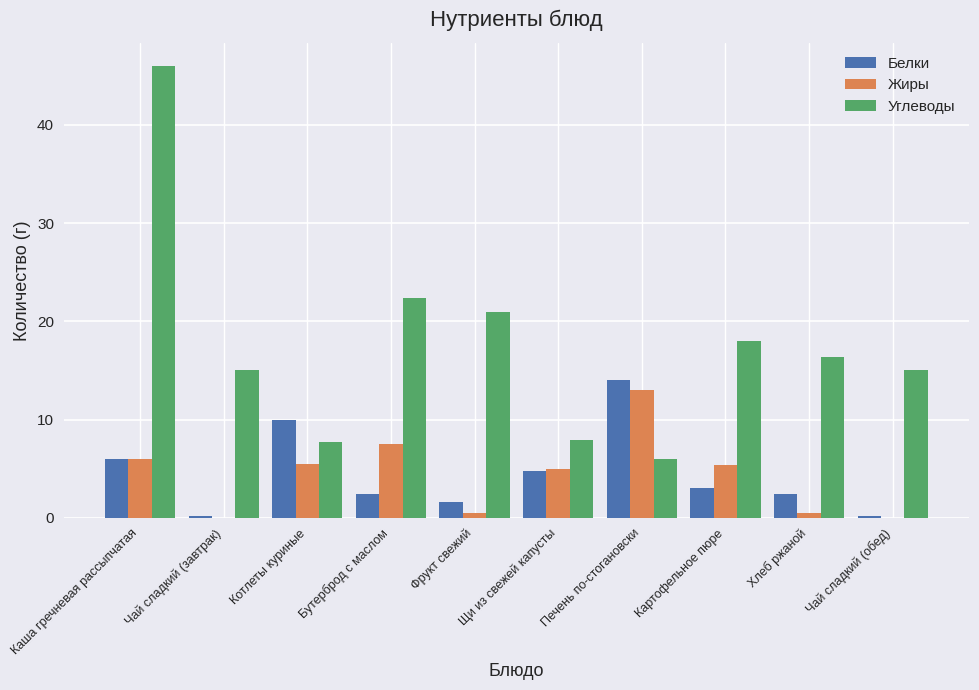

Which category has the highest value in the Белки series?

Печень по-стогановски